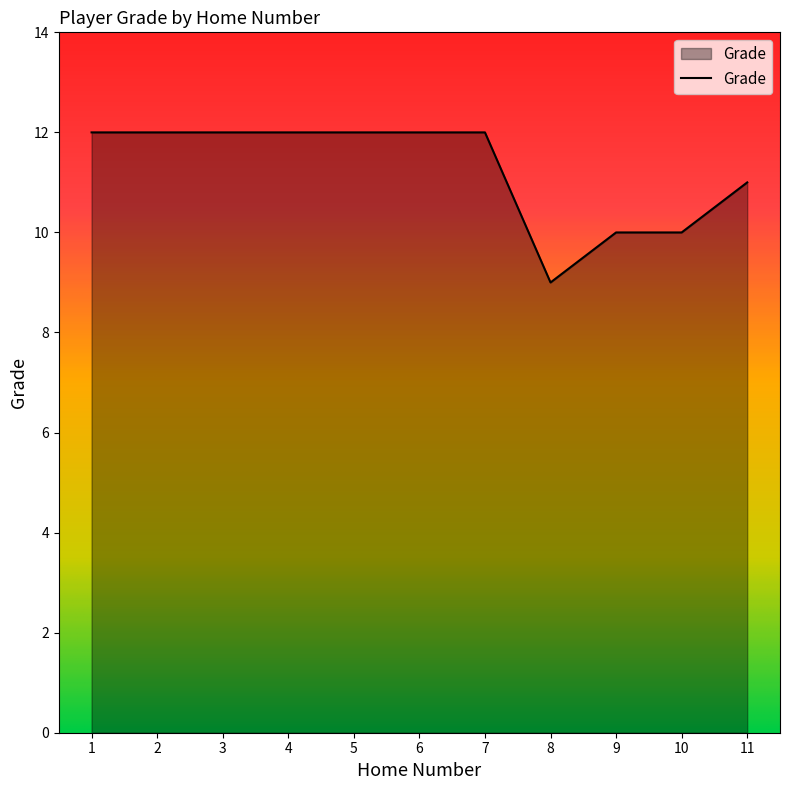

Reading left to right, what are all the values shown in this chart?

12	12	12	12	12	12	12	9	10	10	11